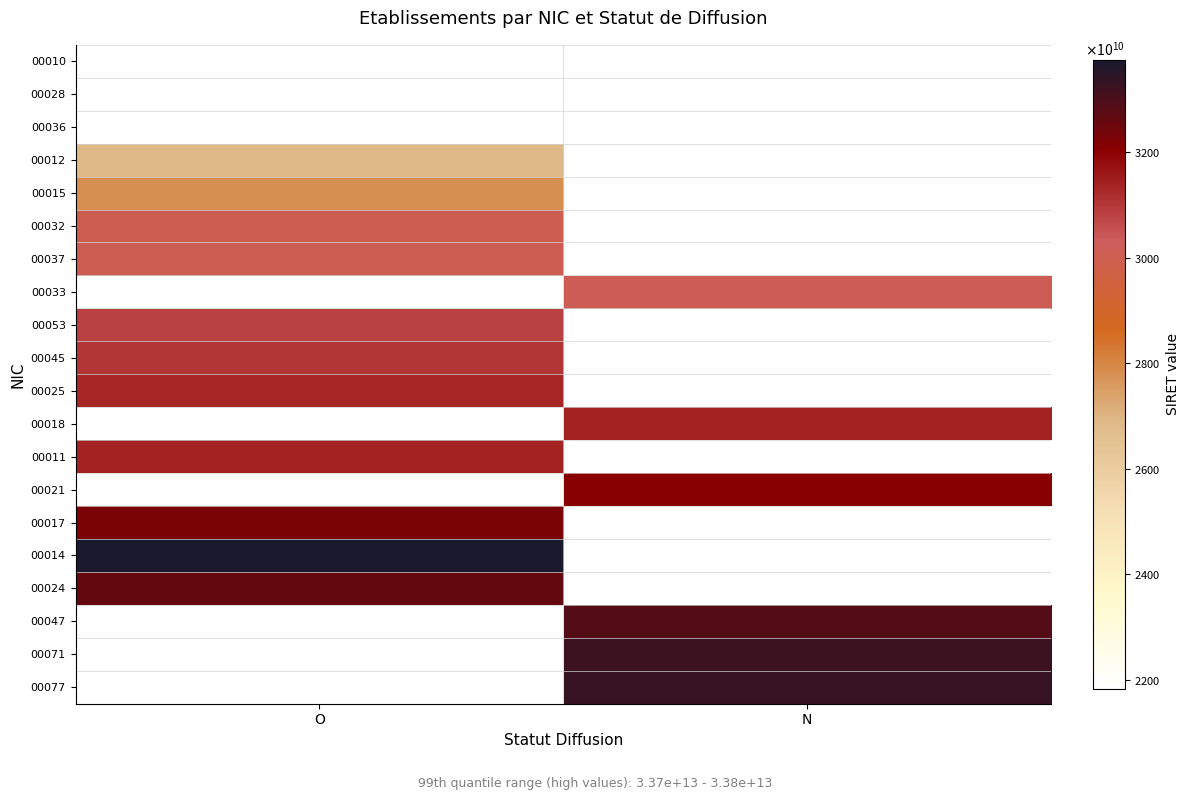

Which label corresponds to the smallest value in the chart?

O